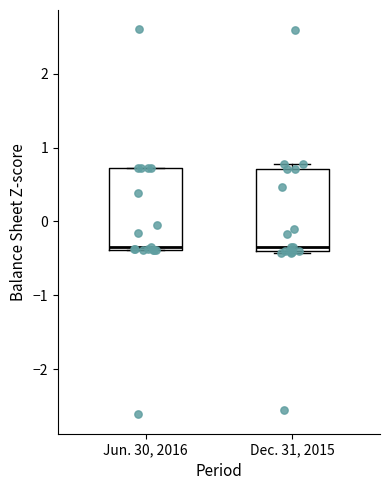

Where is the upper edge of the box for Dec. 31, 2015 on the y-axis? The values are not printed on the chart, so give them approximately, as read against the axis.

0.7